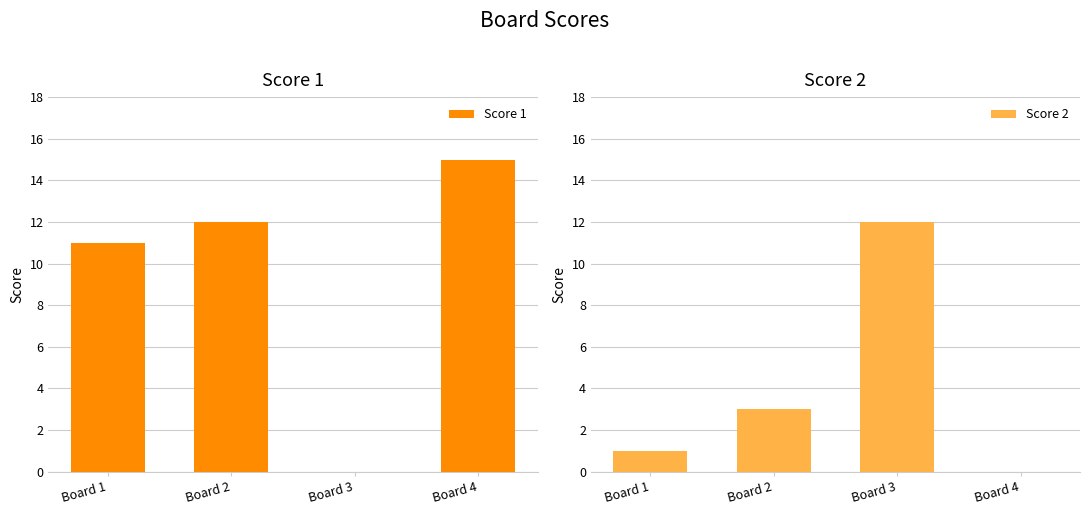

Which category has the lowest value in the Score 2 series?

Board 4